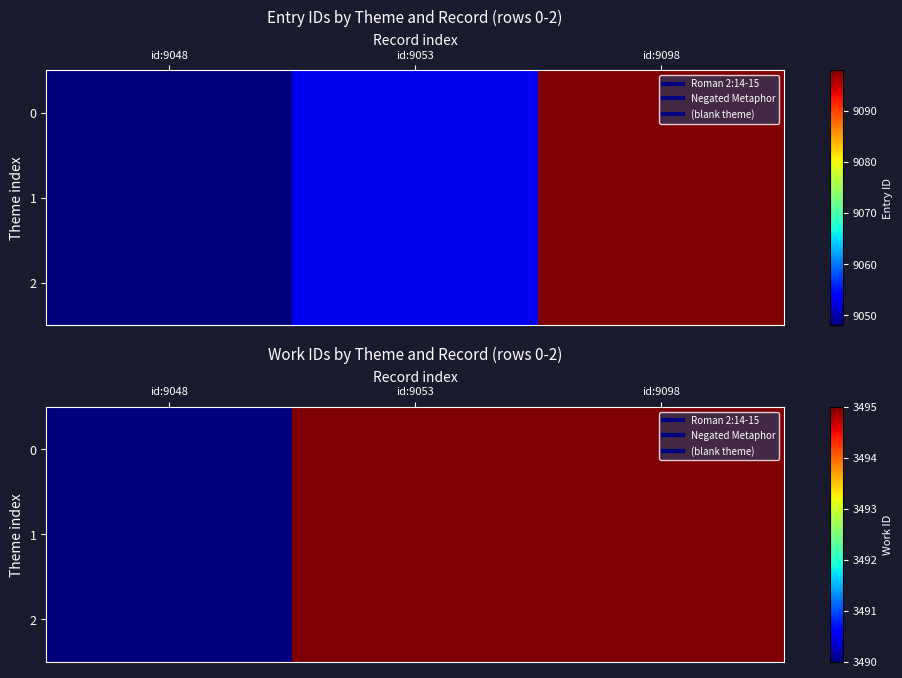

The value of 1 at id:9048 is 3490. True or false?

True